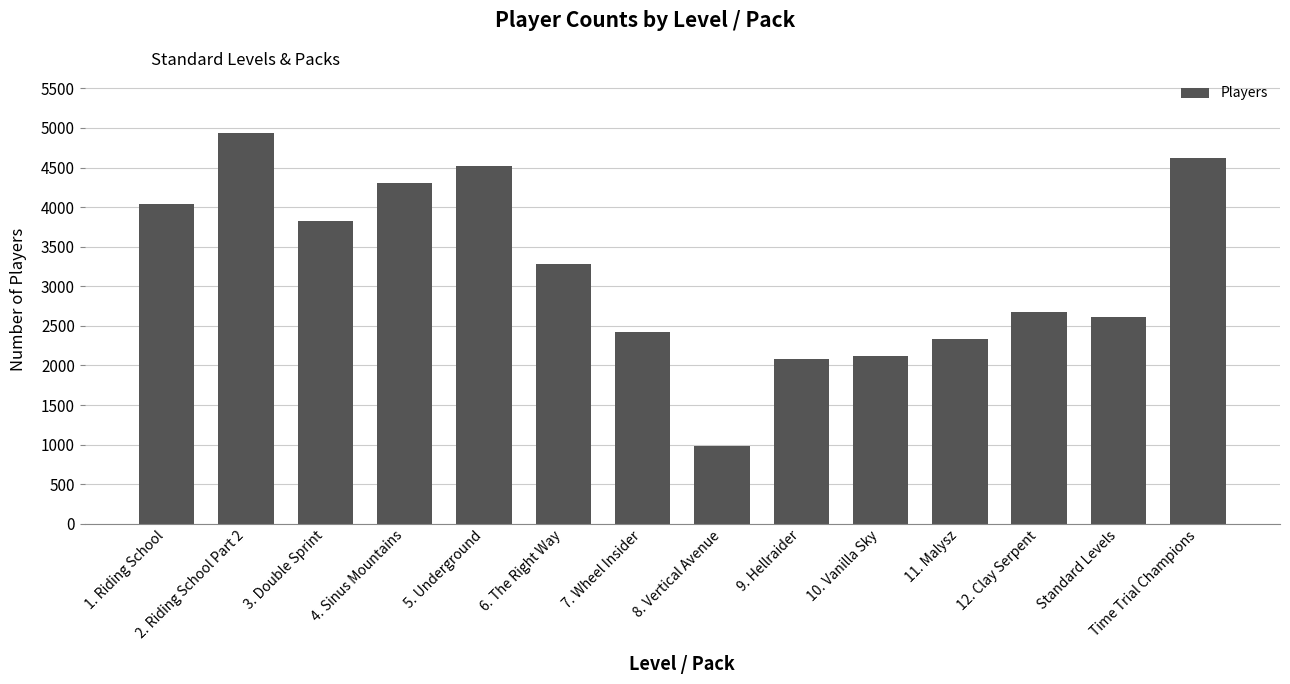

Reading left to right, transcribe all the data shown in this chart.

1. Riding School=4040	2. Riding School Part 2=4940	3. Double Sprint=3828	4. Sinus Mountains=4307	5. Underground=4523	6. The Right Way=3286	7. Wheel Insider=2418	8. Vertical Avenue=977	9. Hellraider=2083	10. Vanilla Sky=2123	11. Malysz=2331	12. Clay Serpent=2681	Standard Levels=2609	Time Trial Champions=4614